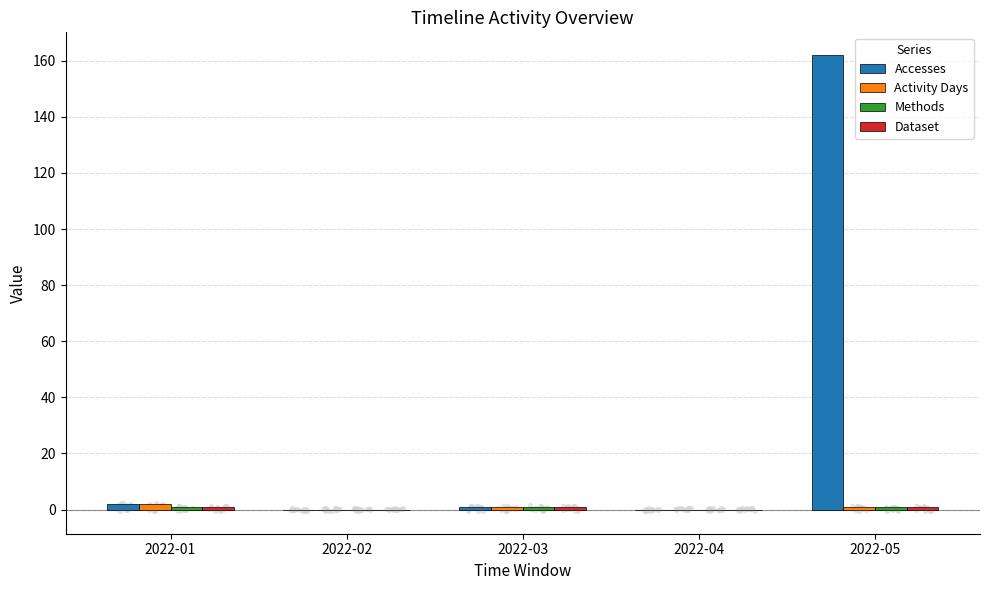

At how many categories does at least one series exceed 24?

1